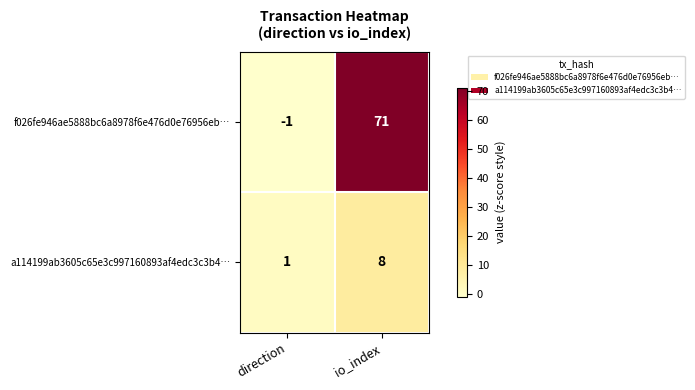

Which category has the highest value across all series?

io_index